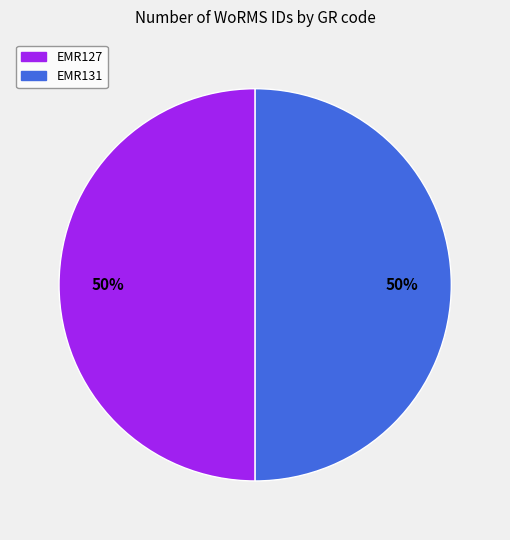

What is the ratio of the value at EMR131 to the value at EMR127?

1.0